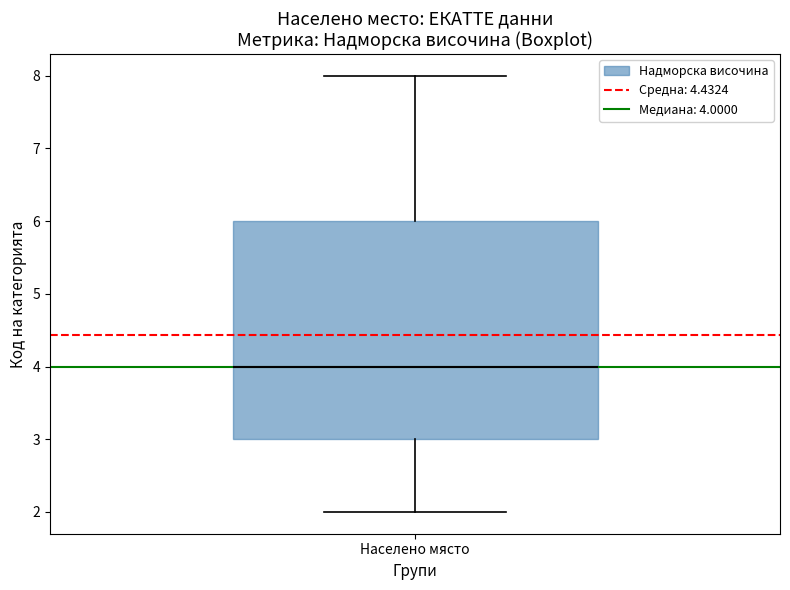

Where does the upper whisker of the box for Населено място end on the y-axis? The values are not printed on the chart, so give them approximately, as read against the axis.

8